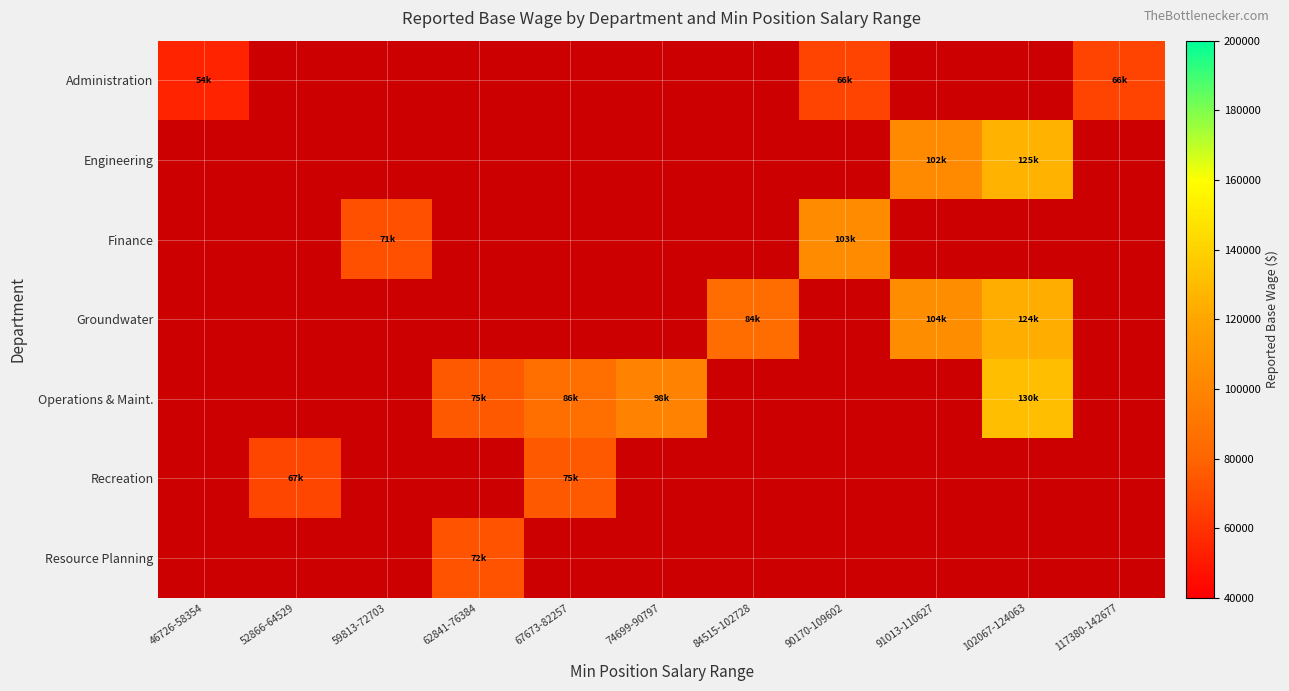

Between 117380-142677 and 102067-124063, which is larger?

102067-124063